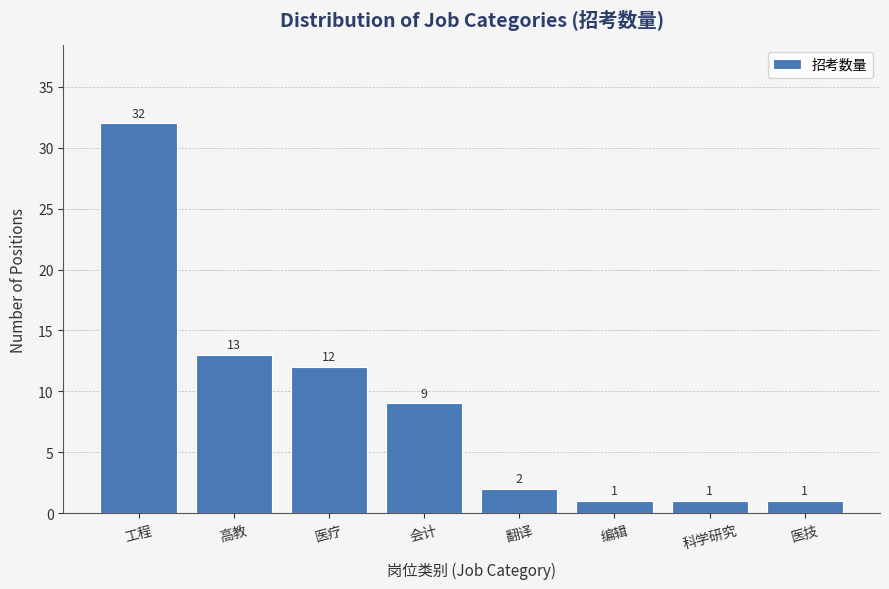

Reading right to left, transcribe all the data shown in this chart.

医技=1	科学研究=1	编辑=1	翻译=2	会计=9	医疗=12	高教=13	工程=32